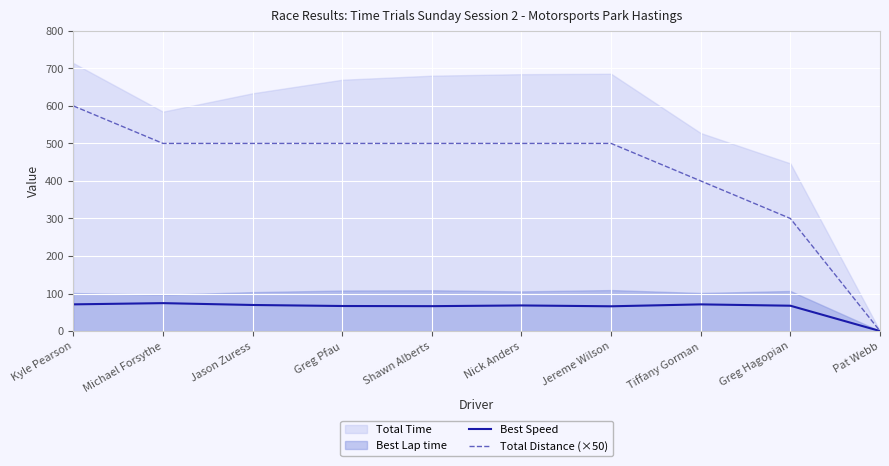

What is the maximum value for Total Distance (×50)?

600.0